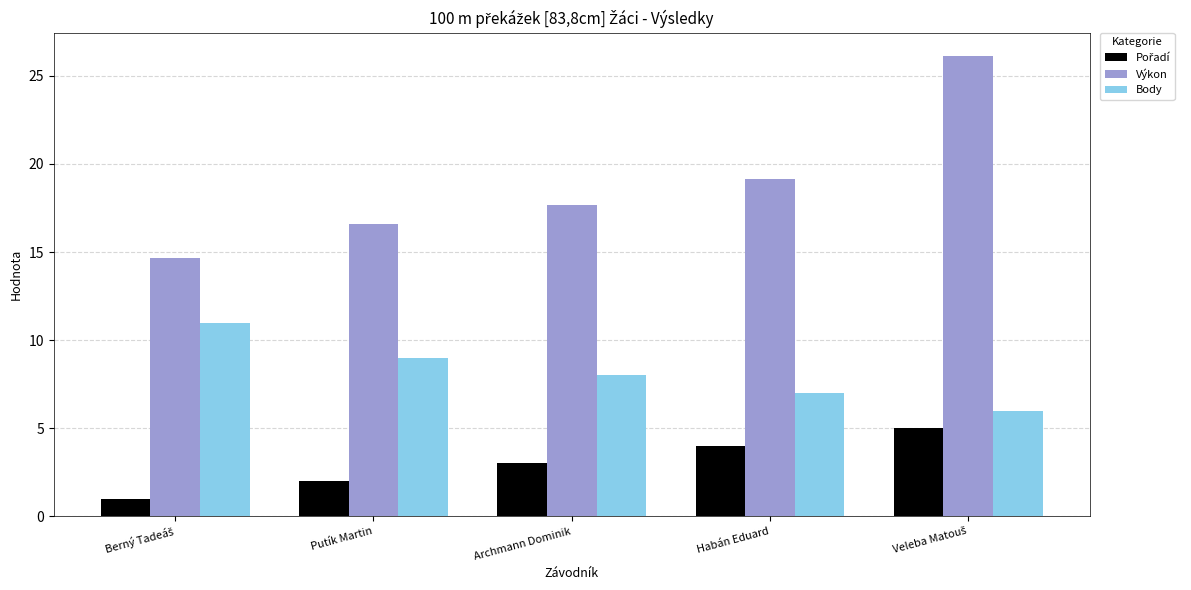

What position from the left is Putík Martin?

2